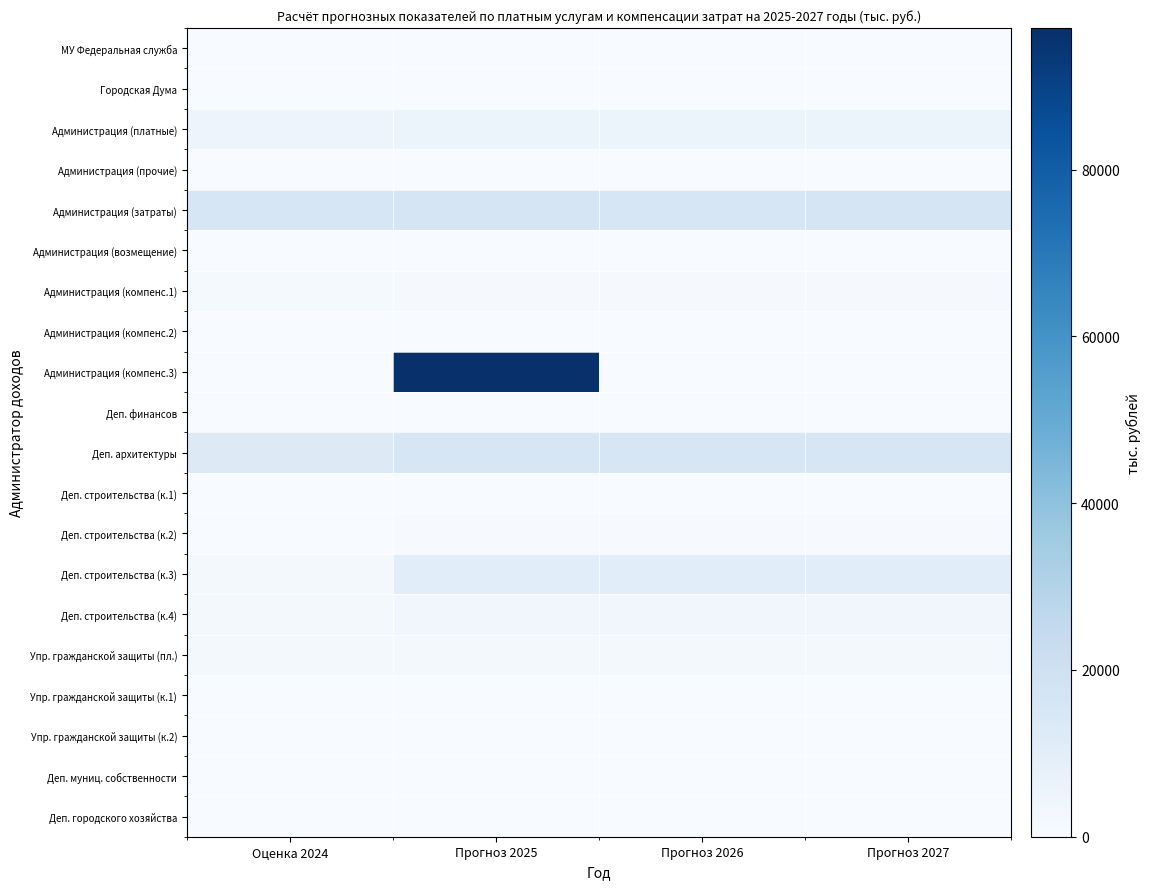

Reading left to right, what are all the values shown in this chart?

МУ Федеральная служба: Оценка 2024=0	Прогноз 2025=0	Прогноз 2026=0	Прогноз 2027=0
Городская Дума: Оценка 2024=83	Прогноз 2025=69	Прогноз 2026=69	Прогноз 2027=69
Администрация (платные): Оценка 2024=4769	Прогноз 2025=5258	Прогноз 2026=5258	Прогноз 2027=5258
Администрация (прочие): Оценка 2024=20	Прогноз 2025=17	Прогноз 2026=17	Прогноз 2027=17
Администрация (затраты): Оценка 2024=15895	Прогноз 2025=16078	Прогноз 2026=15534	Прогноз 2027=16438
Администрация (возмещение): Оценка 2024=185	Прогноз 2025=193	Прогноз 2026=200	Прогноз 2027=208
Администрация (компенс.1): Оценка 2024=1305	Прогноз 2025=1135	Прогноз 2026=1135	Прогноз 2027=1135
Администрация (компенс.2): Оценка 2024=247	Прогноз 2025=0	Прогноз 2026=0	Прогноз 2027=0
Администрация (компенс.3): Оценка 2024=0	Прогноз 2025=96971	Прогноз 2026=0	Прогноз 2027=0
Деп. финансов: Оценка 2024=78	Прогноз 2025=0	Прогноз 2026=0	Прогноз 2027=0
Деп. архитектуры: Оценка 2024=12265	Прогноз 2025=15547	Прогноз 2026=15547	Прогноз 2027=15547
Деп. строительства (к.1): Оценка 2024=123	Прогноз 2025=123	Прогноз 2026=123	Прогноз 2027=123
Деп. строительства (к.2): Оценка 2024=29	Прогноз 2025=456	Прогноз 2026=456	Прогноз 2027=456
Деп. строительства (к.3): Оценка 2024=1750	Прогноз 2025=10468	Прогноз 2026=10468	Прогноз 2027=10468
Деп. строительства (к.4): Оценка 2024=2001	Прогноз 2025=3073	Прогноз 2026=3073	Прогноз 2027=3073
Упр. гражданской защиты (пл.): Оценка 2024=2208	Прогноз 2025=2208	Прогноз 2026=2208	Прогноз 2027=2208
Упр. гражданской защиты (к.1): Оценка 2024=9	Прогноз 2025=26	Прогноз 2026=26	Прогноз 2027=26
Упр. гражданской защиты (к.2): Оценка 2024=3	Прогноз 2025=162	Прогноз 2026=162	Прогноз 2027=162
Деп. муниц. собственности: Оценка 2024=309	Прогноз 2025=74	Прогноз 2026=74	Прогноз 2027=74
Деп. городского хозяйства: Оценка 2024=0	Прогноз 2025=23	Прогноз 2026=23	Прогноз 2027=23